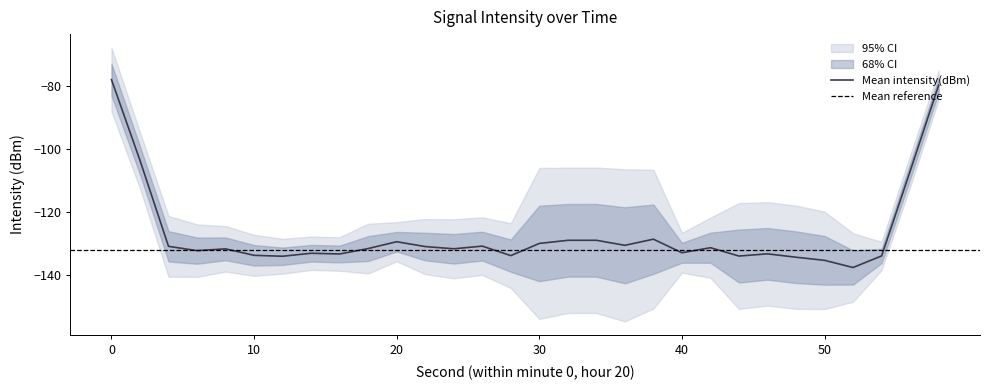

What is the change in value from 6 to 16?

-1.4